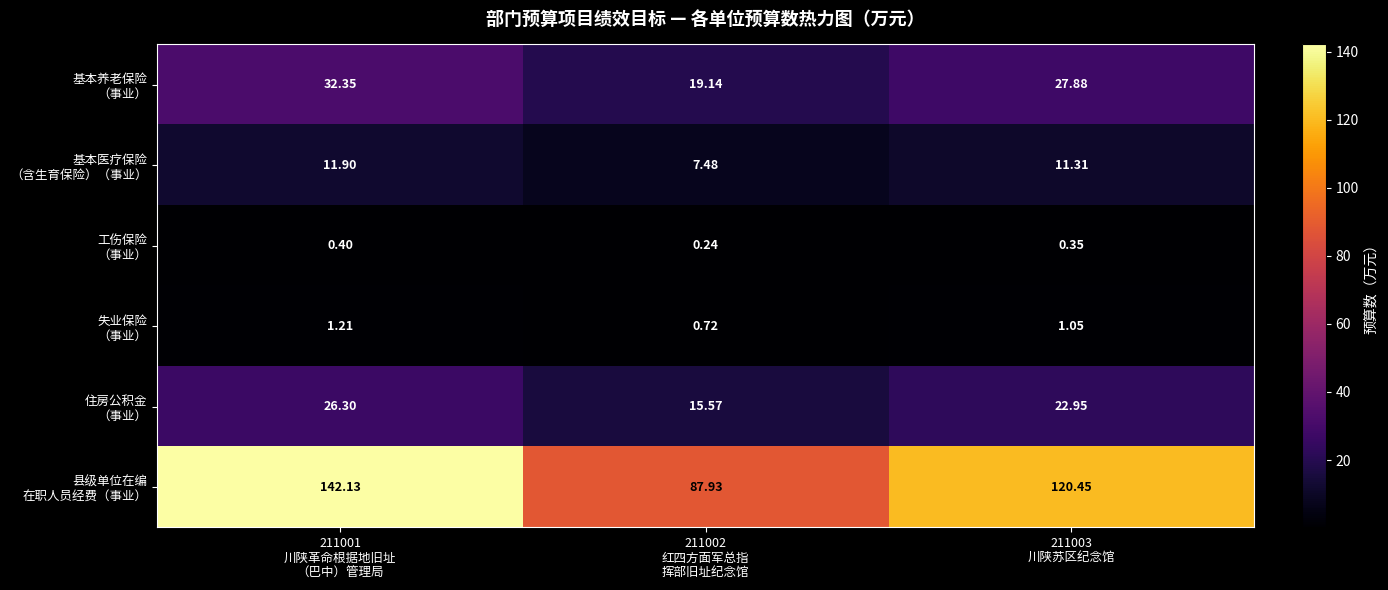

How many series are shown in this chart?

6